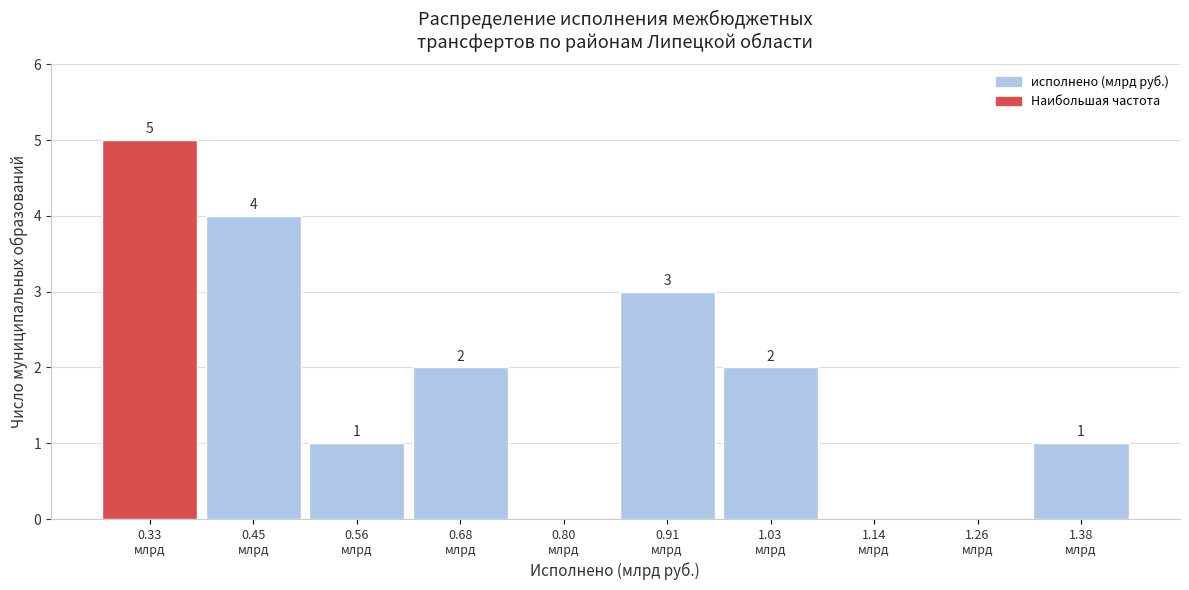

Over which range of the x-axis is the bar tallest?

0.28 to 0.40